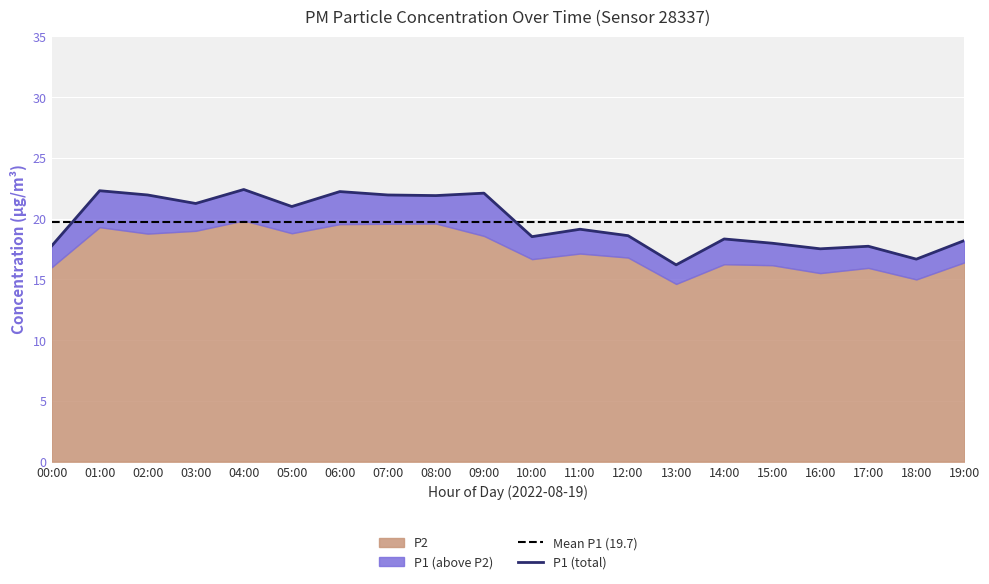

At which label is the value closest to 19?

11:00